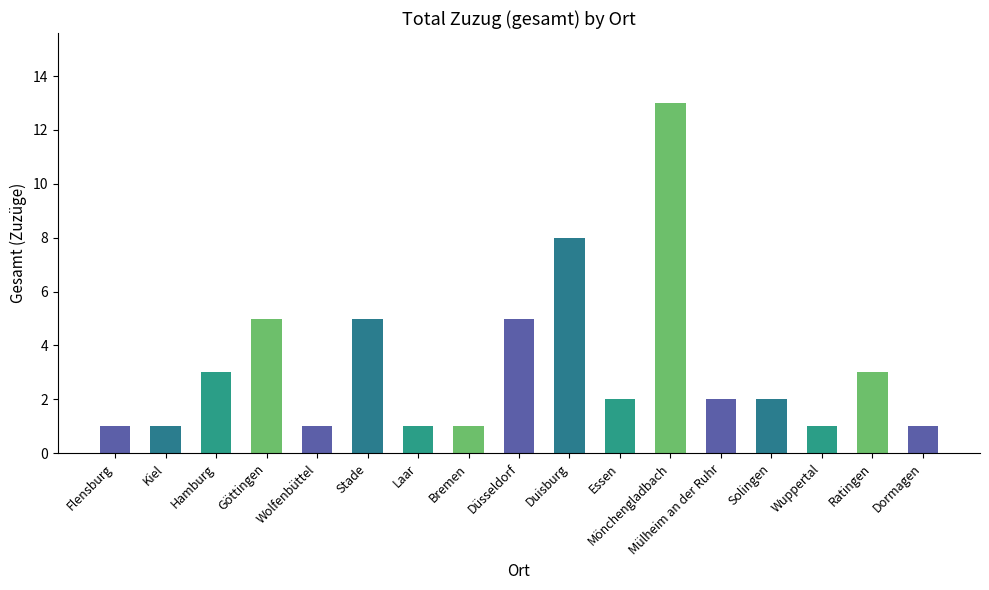

Is it true that the value at Mülheim an der Ruhr is 1?

False